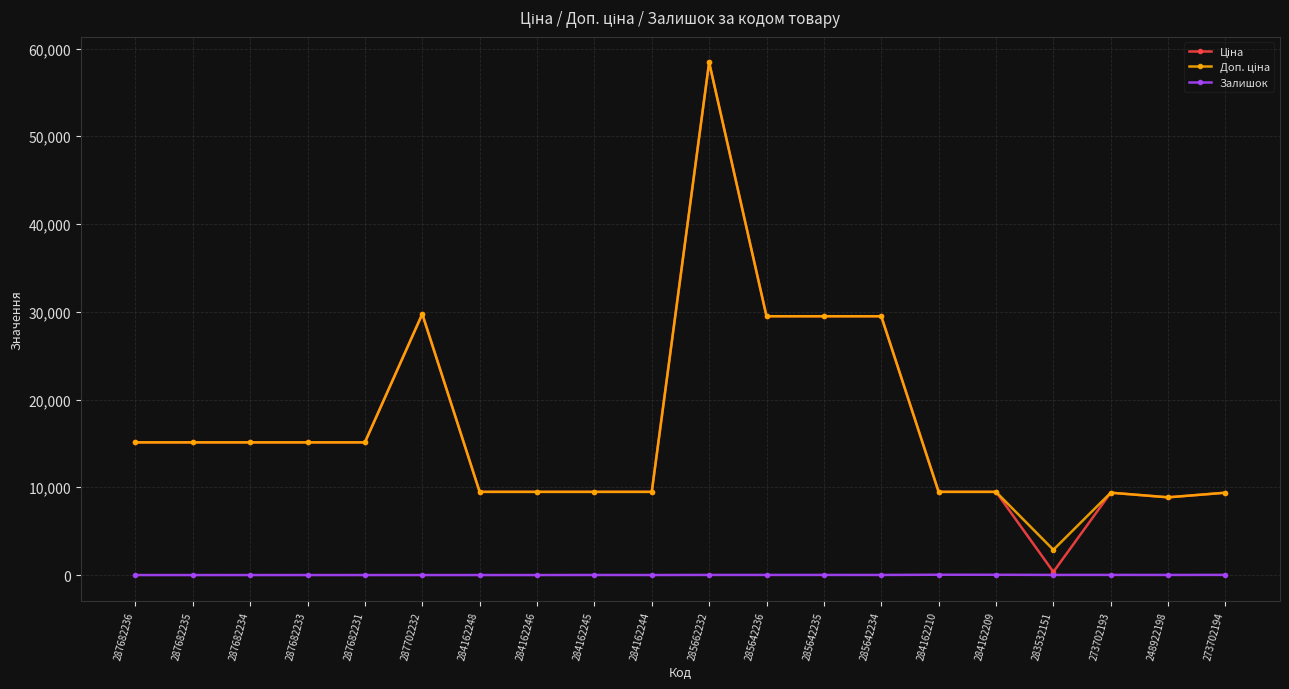

What is the difference between the highest and lowest values at 285642234?

29481.5